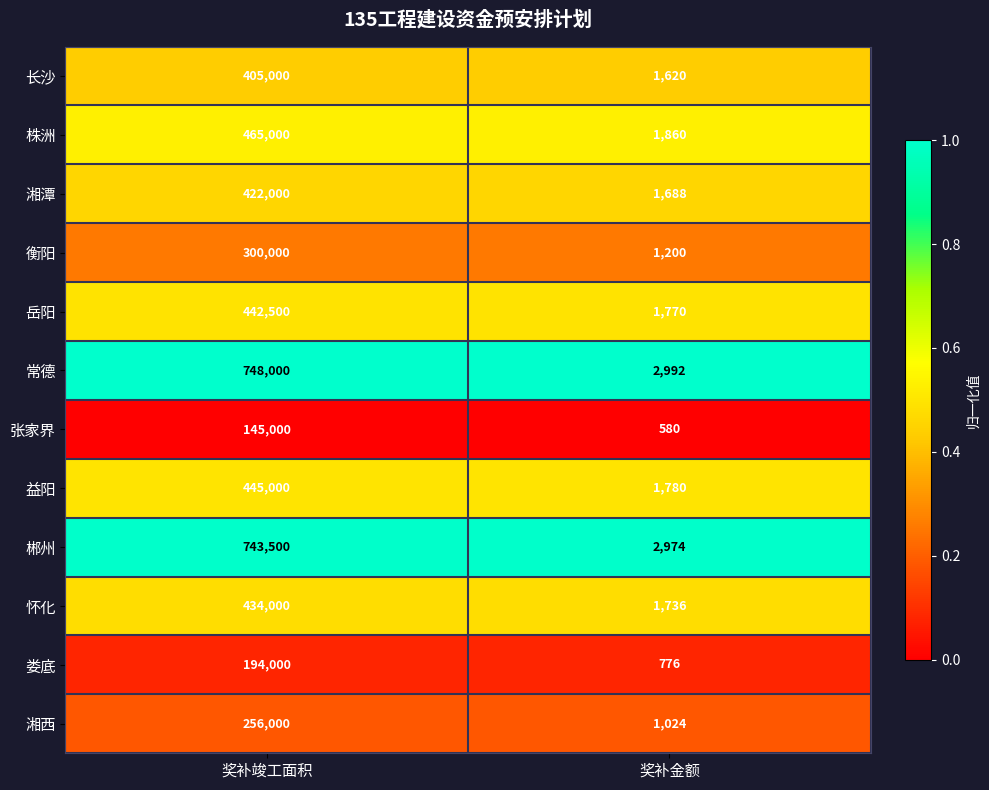

Which series has the widest spread of values?

常德